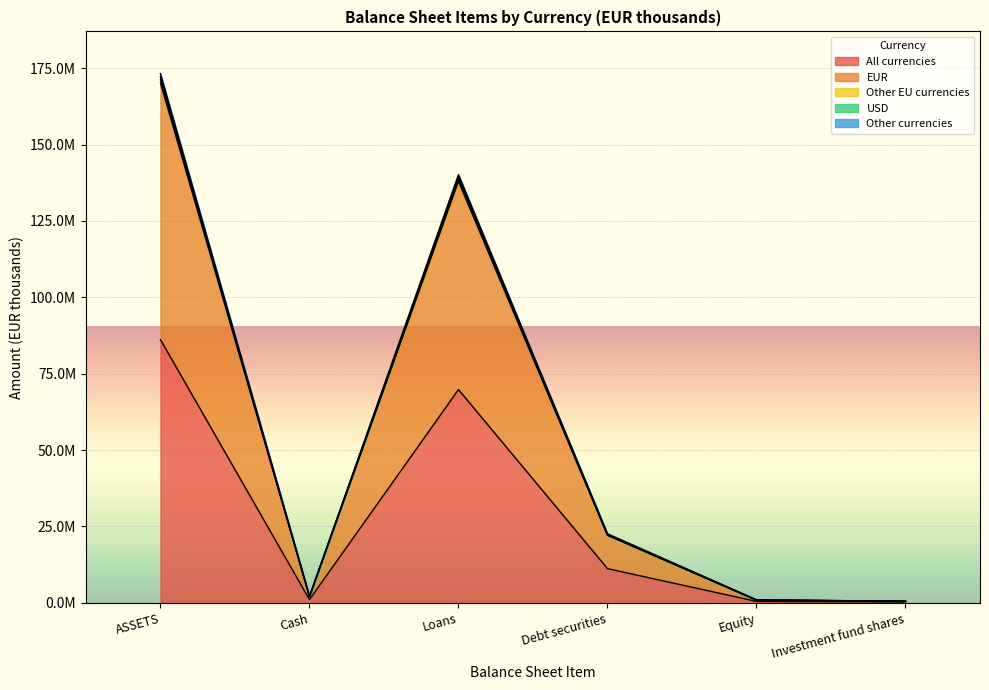

Where is All currencies nearest to the value 43214548?

Loans